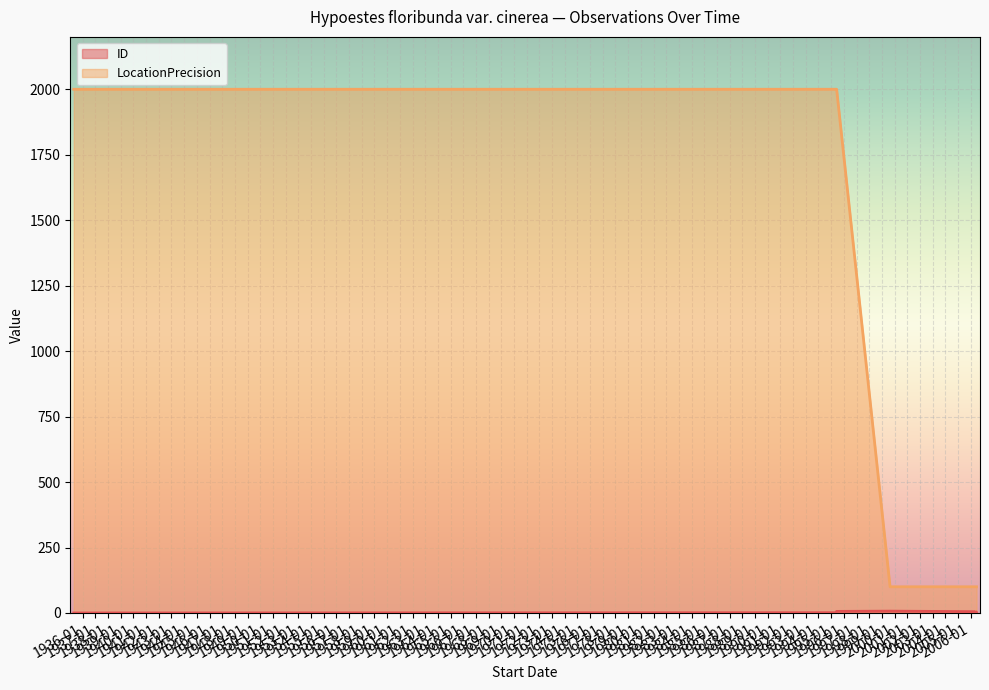

Which series has the largest total across all categories?

LocationPrecision